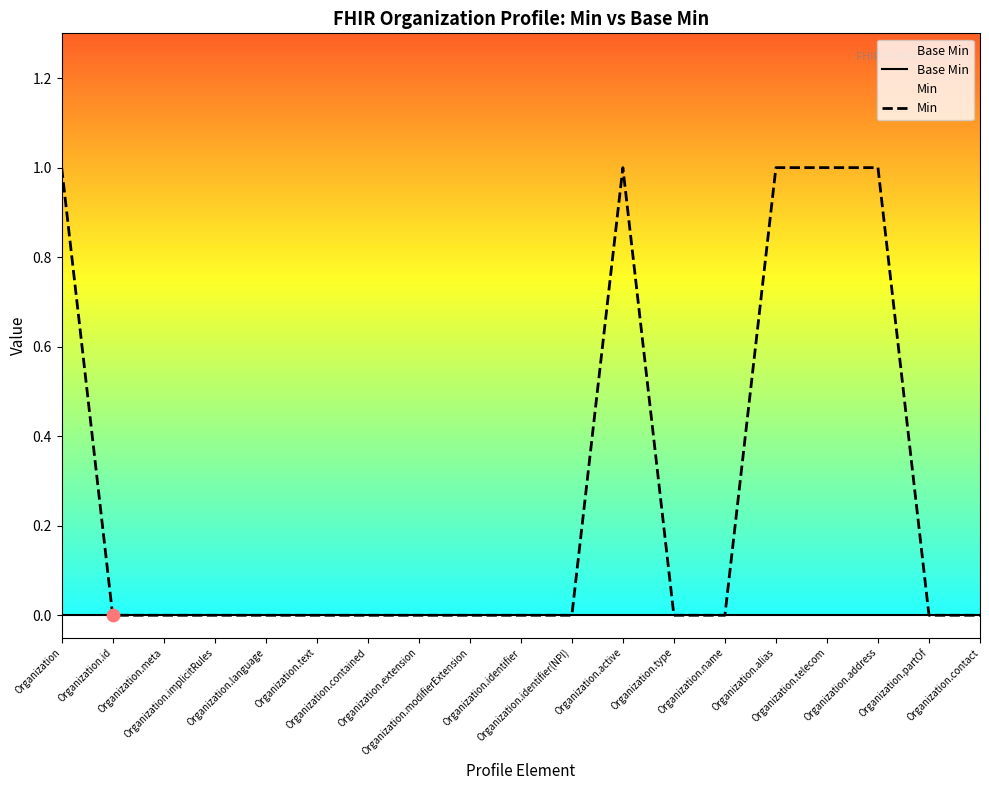

Which series contains the lowest Y value?

Base Min